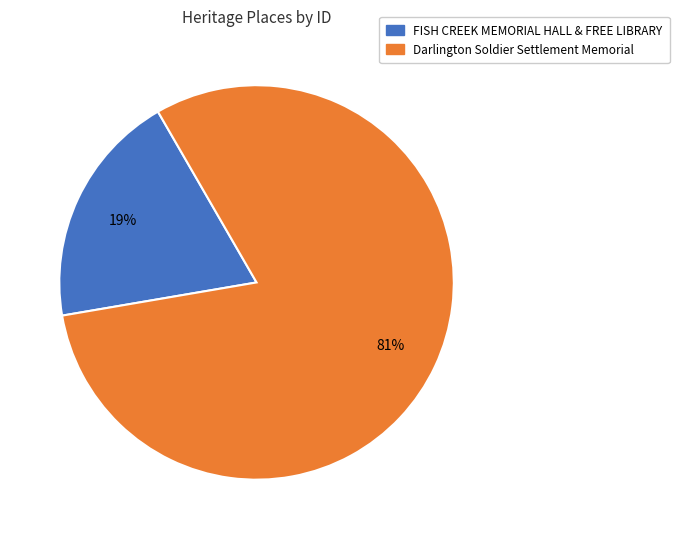

To the nearest percent, what percentage of the pie is FISH CREEK MEMORIAL HALL & FREE LIBRARY?

19%